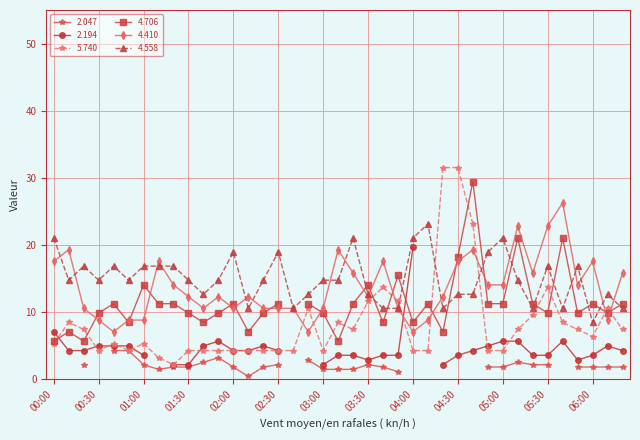

At how many categories does at least one series exceed 22?

7